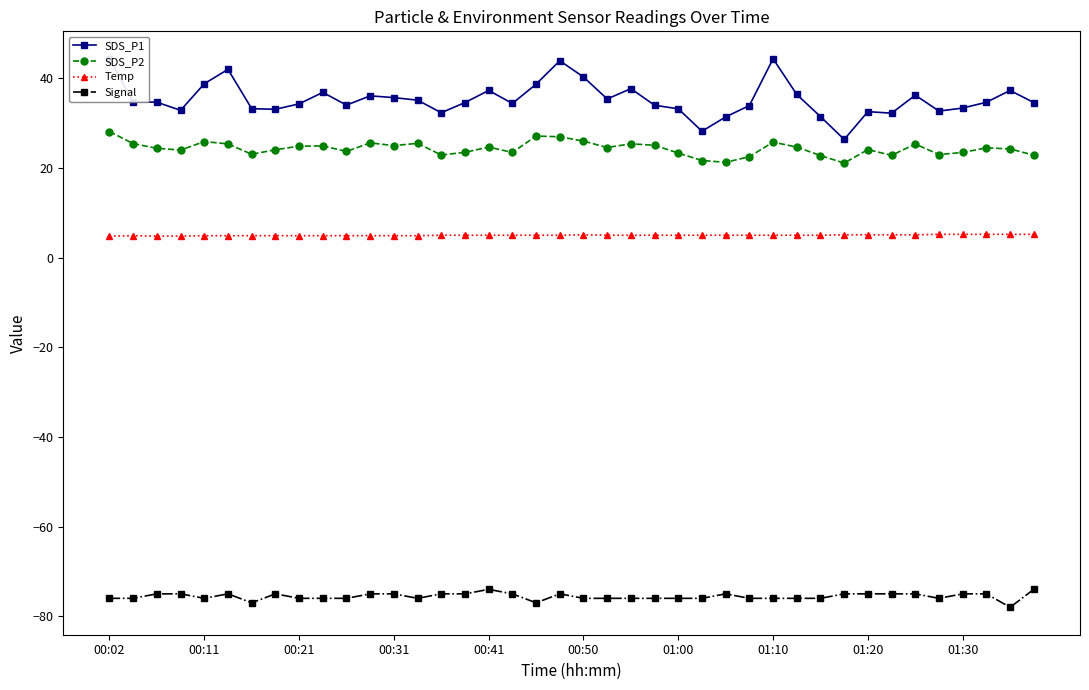

What is the difference between the second highest and second lowest values in the SDS_P2 series?

5.9